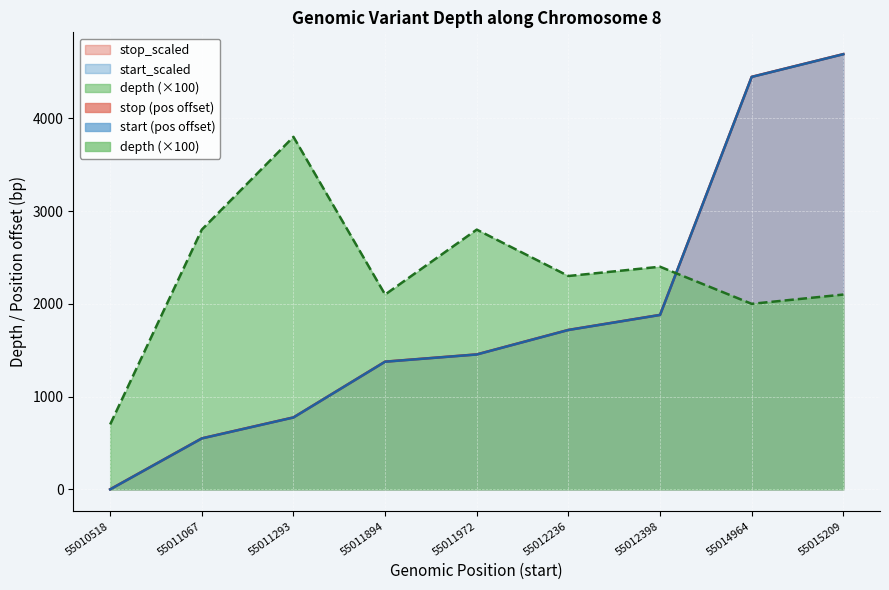

Which series has the largest range (max minus min)?

start_scaled